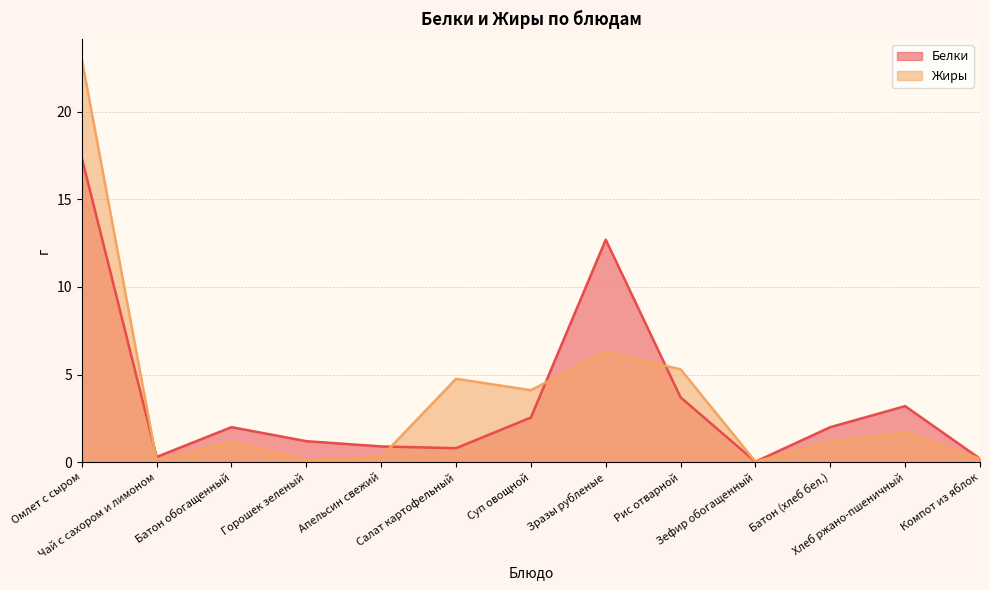

Reading left to right, transcribe all the data shown in this chart.

Белки: Омлет с сыром=17.4	Чай с сахором и лимоном=0.3	Батон обогащенный=2.0	Горошек зеленый=1.2	Апельсин свежий=0.9	Салат картофельный=0.8	Суп овощной=2.5	Зразы рубленые=12.7	Рис отварной=3.7	Зефир обогащенный=0.0	Батон (хлеб бел.)=2.0	Хлеб ржано-пшеничный=3.2	Компот из яблок=0.2
Жиры: Омлет с сыром=23.0	Чай с сахором и лимоном=0.1	Батон обогащенный=1.2	Горошек зеленый=0.1	Апельсин свежий=0.3	Салат картофельный=4.8	Суп овощной=4.1	Зразы рубленые=6.3	Рис отварной=5.3	Зефир обогащенный=0.0	Батон (хлеб бел.)=1.2	Хлеб ржано-пшеничный=1.7	Компот из яблок=0.2